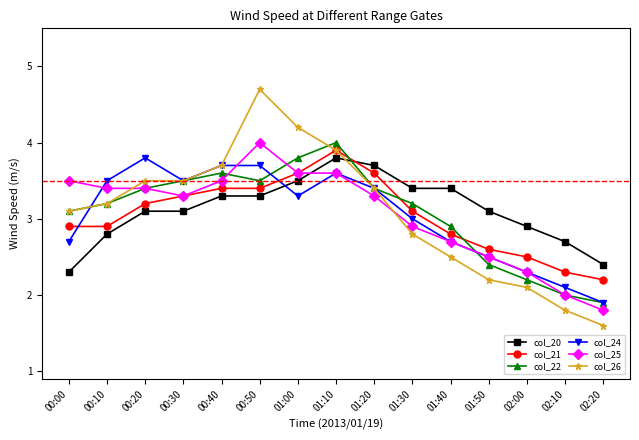

What is the approximate value of col_20 at 01:40?

3.4